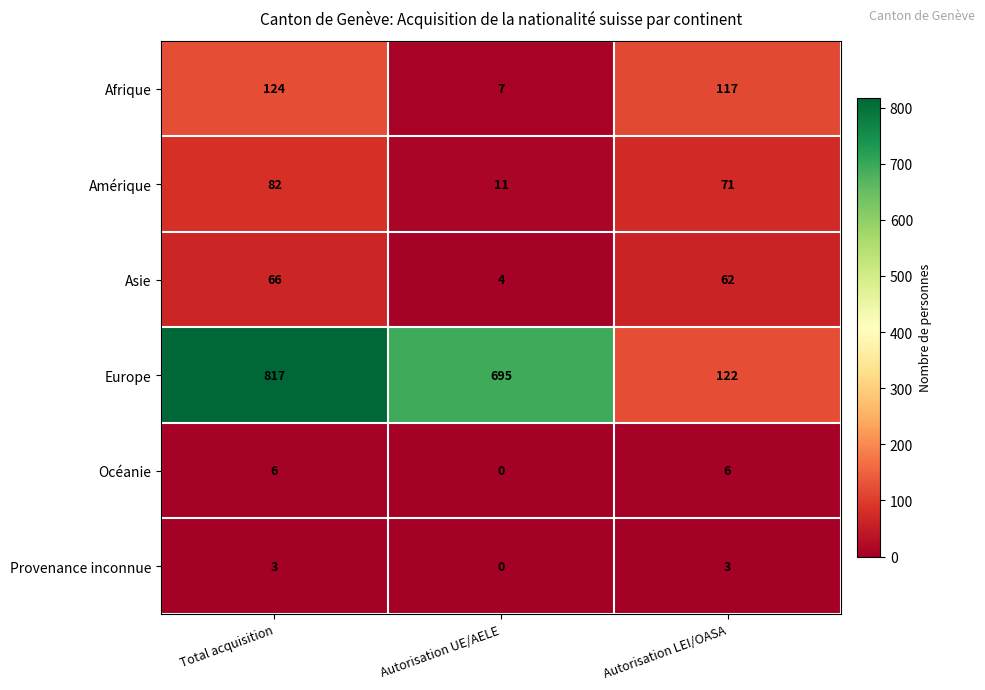

Reading right to left, list all the values displayed in this chart.

Afrique: Autorisation LEI/OASA=117	Autorisation UE/AELE=7	Total acquisition=124
Amérique: Autorisation LEI/OASA=71	Autorisation UE/AELE=11	Total acquisition=82
Asie: Autorisation LEI/OASA=62	Autorisation UE/AELE=4	Total acquisition=66
Europe: Autorisation LEI/OASA=122	Autorisation UE/AELE=695	Total acquisition=817
Océanie: Autorisation LEI/OASA=6	Autorisation UE/AELE=0	Total acquisition=6
Provenance inconnue: Autorisation LEI/OASA=3	Autorisation UE/AELE=0	Total acquisition=3